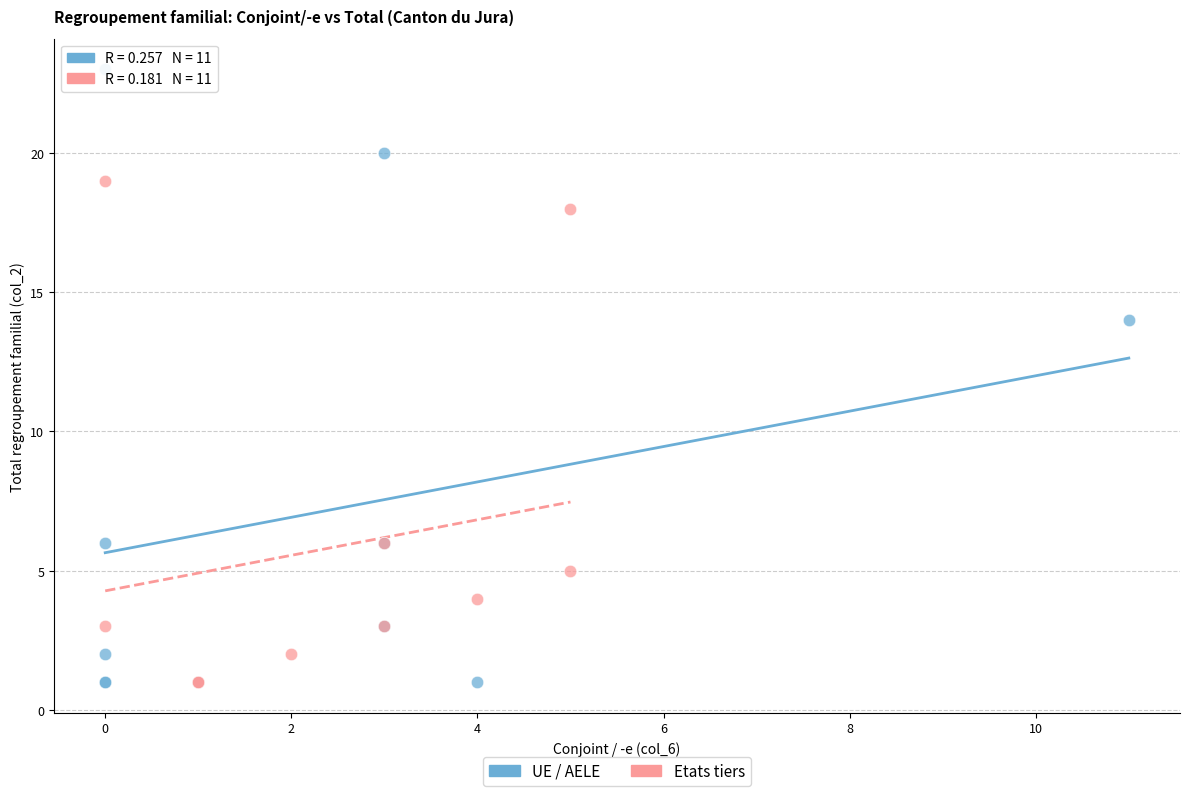

Which series has the widest spread of Y values?

UE / AELE